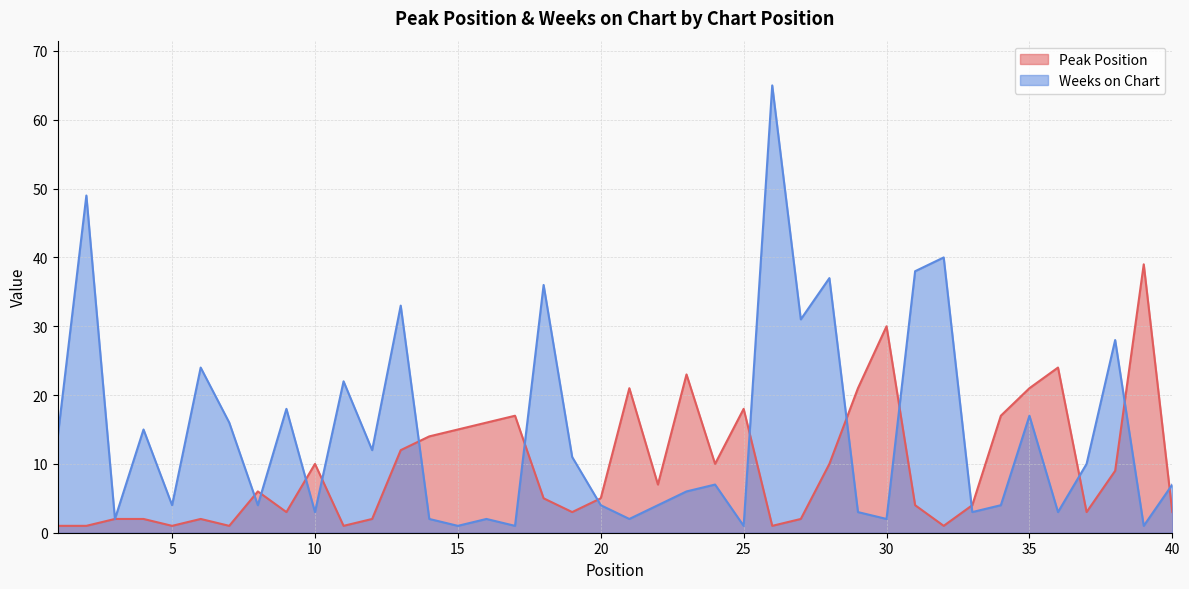

Reading left to right, extract all data points from this chart.

Peak Position: 1	1	2	2	1	2	1	6	3	10	1	2	12	14	15	16	17	5	3	5	21	7	23	10	18	1	2	10	21	30	4	1	4	17	21	24	3	9	39	3
Weeks on Chart: 14	49	2	15	4	24	16	4	18	3	22	12	33	2	1	2	1	36	11	4	2	4	6	7	1	65	31	37	3	2	38	40	3	4	17	3	10	28	1	7